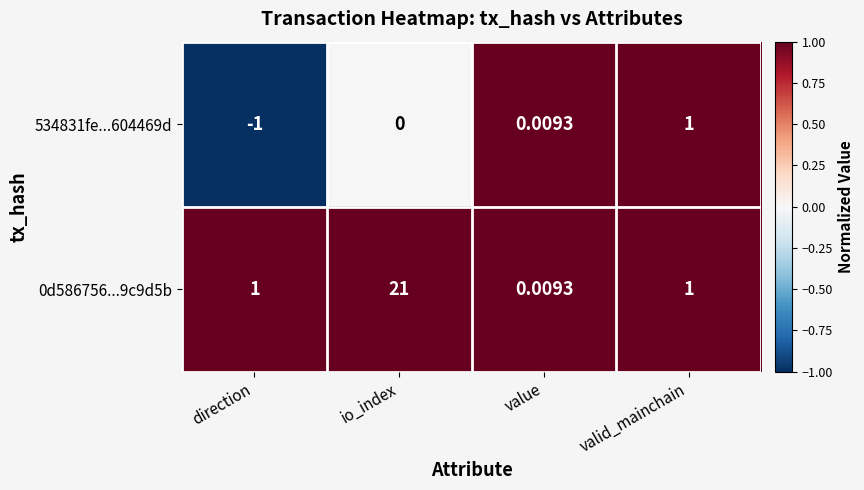

At which category is the sum across all series the highest?

io_index